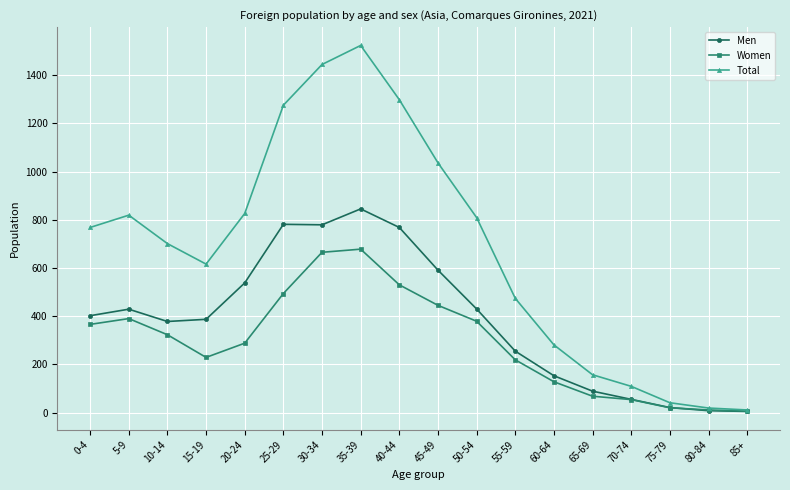

What are all the series names shown in the legend?

Men, Women, Total